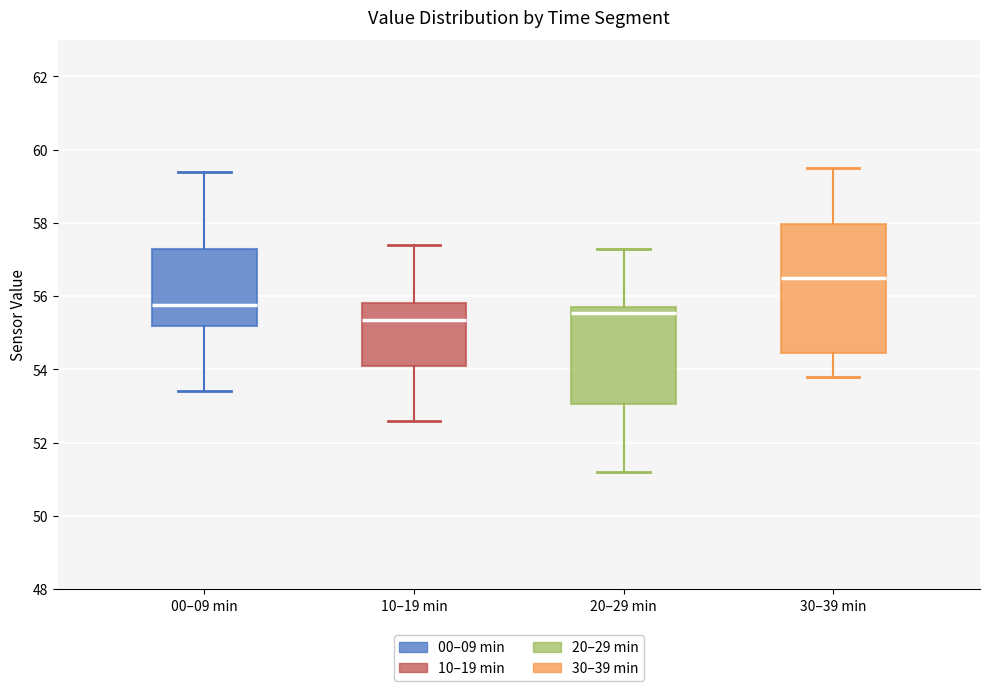

Reading left to right, transcribe this box plot: for each box, give where its median line is, the range the box spans, and where its two whiskers end, as read against the y-axis. The values are not printed on the chart, so give them approximately, as read against the axis.

00–09 min: median 55.8, box 55.2 to 57.4, whiskers 53.4 to 59.4
10–19 min: median 55.4, box 54.2 to 55.8, whiskers 52.6 to 57.4
20–29 min: median 55.6, box 53.0 to 55.8, whiskers 51.2 to 57.4
30–39 min: median 56.6, box 54.4 to 58.0, whiskers 53.8 to 59.6